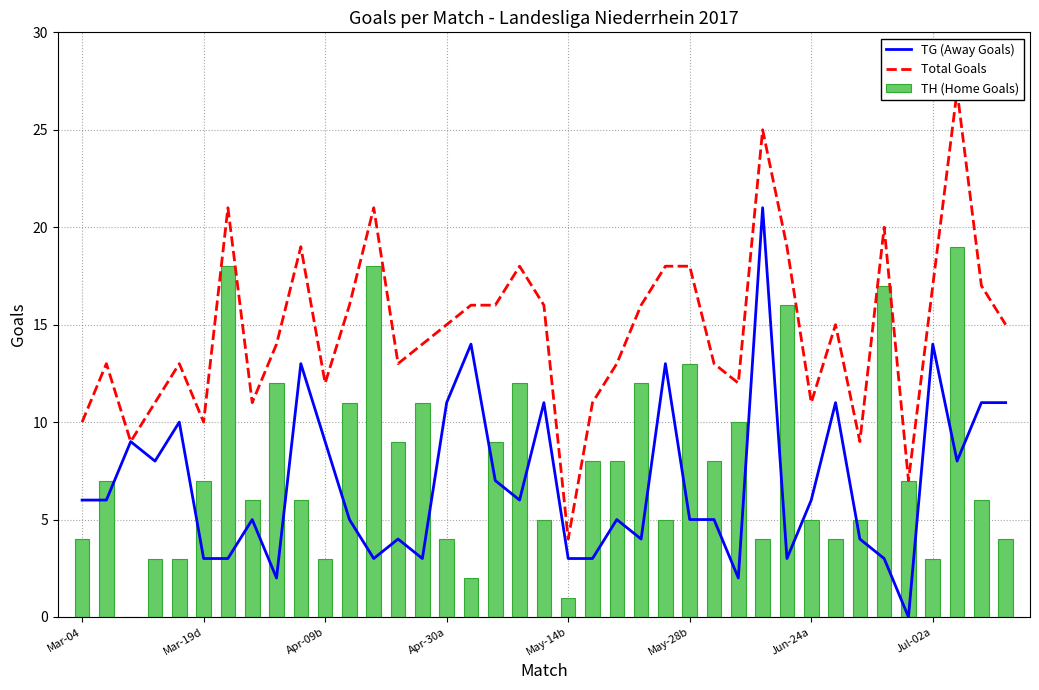

At which category is the sum across all series the highest?

36